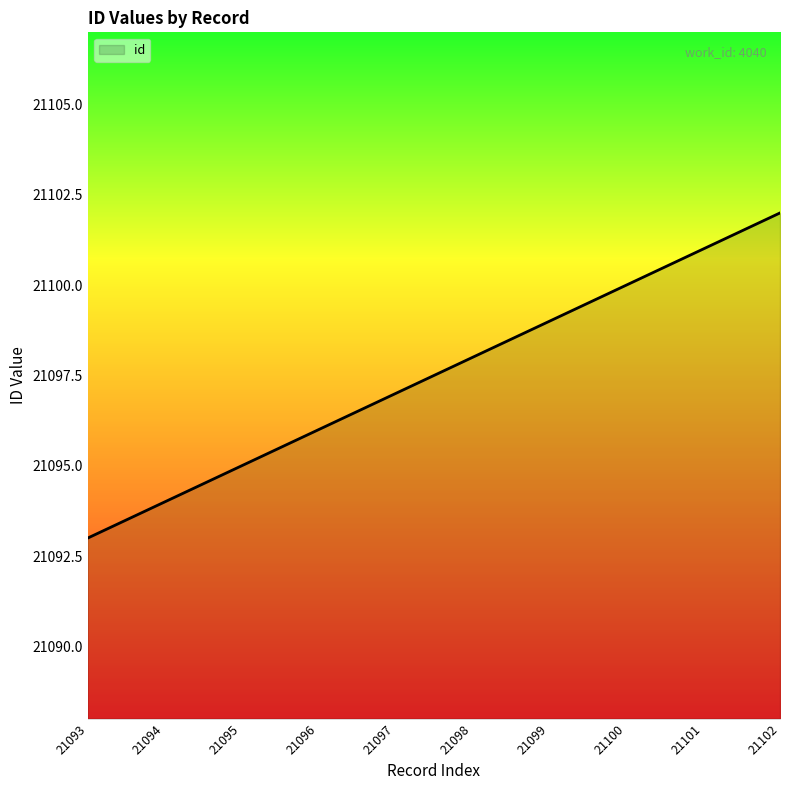

What is the difference between the maximum and minimum values?

9